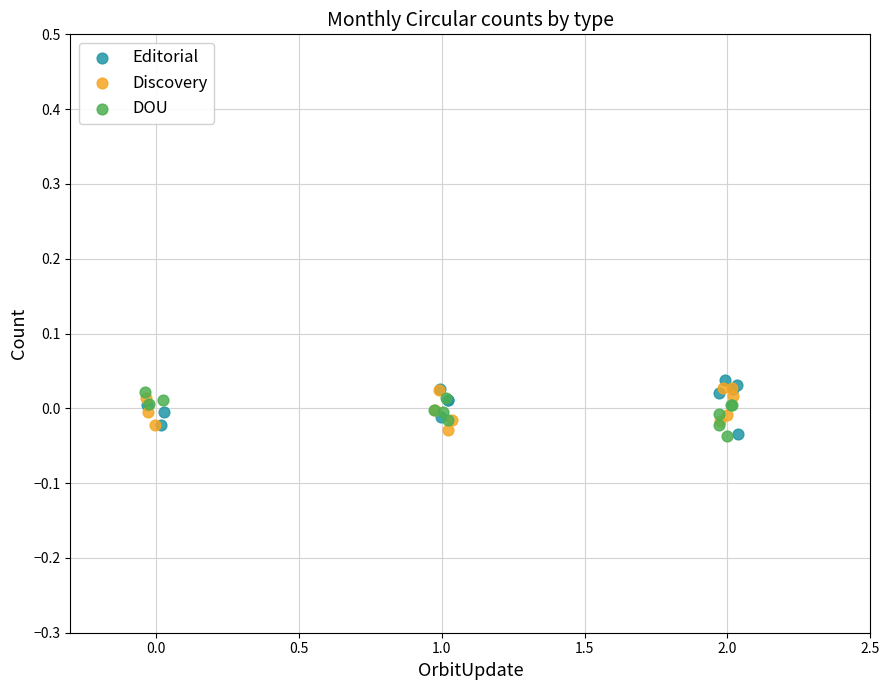

Which series has the widest spread of Y values?

Editorial